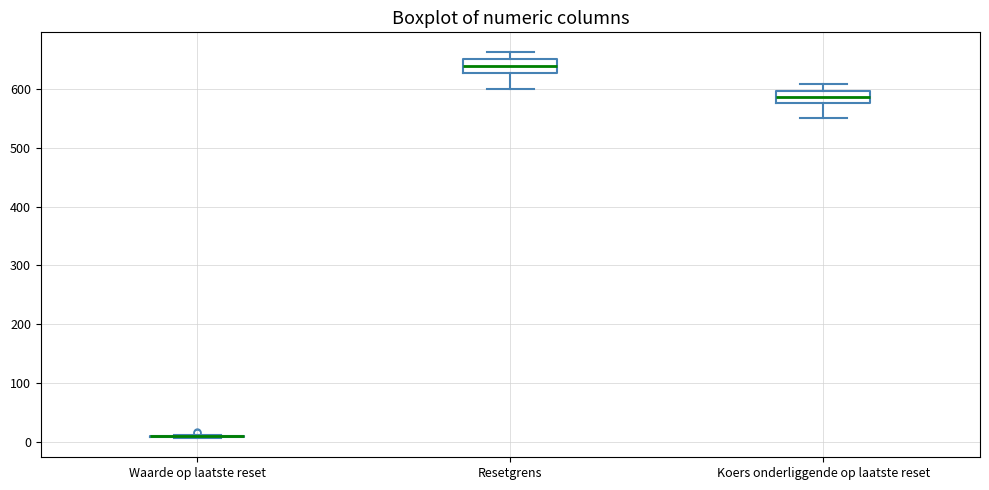

Reading left to right, transcribe this box plot: for each box, give where its median line is, the range the box spans, and where its two whiskers end, as read against the y-axis. The values are not printed on the chart, so give them approximately, as read against the axis.

Waarde op laatste reset: box collapsed to a line at 10, whiskers 10 to 10
Resetgrens: median 640, box 630 to 650, whiskers 600 to 660
Koers onderliggende op laatste reset: median 590, box 580 to 600, whiskers 550 to 610